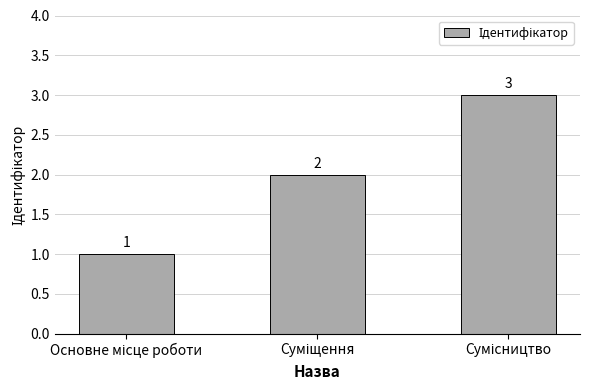

Count the values in the range 1 to 3.

3